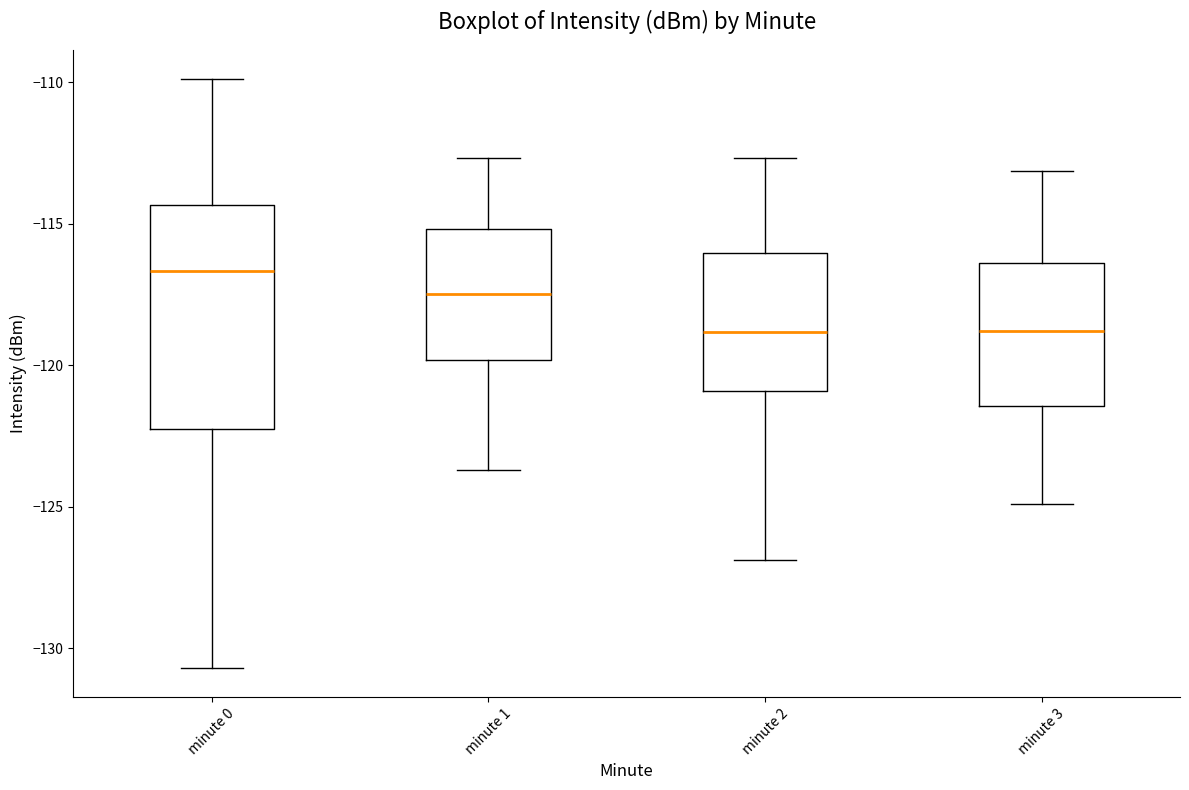

Which box is the tallest, from its lower edge to its upper edge?

minute 0